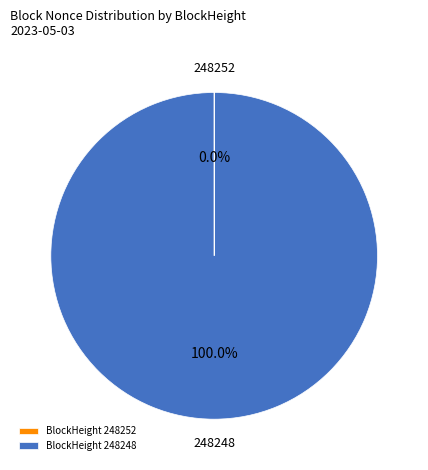

Is there any slice that represents more than half of the pie?

Yes